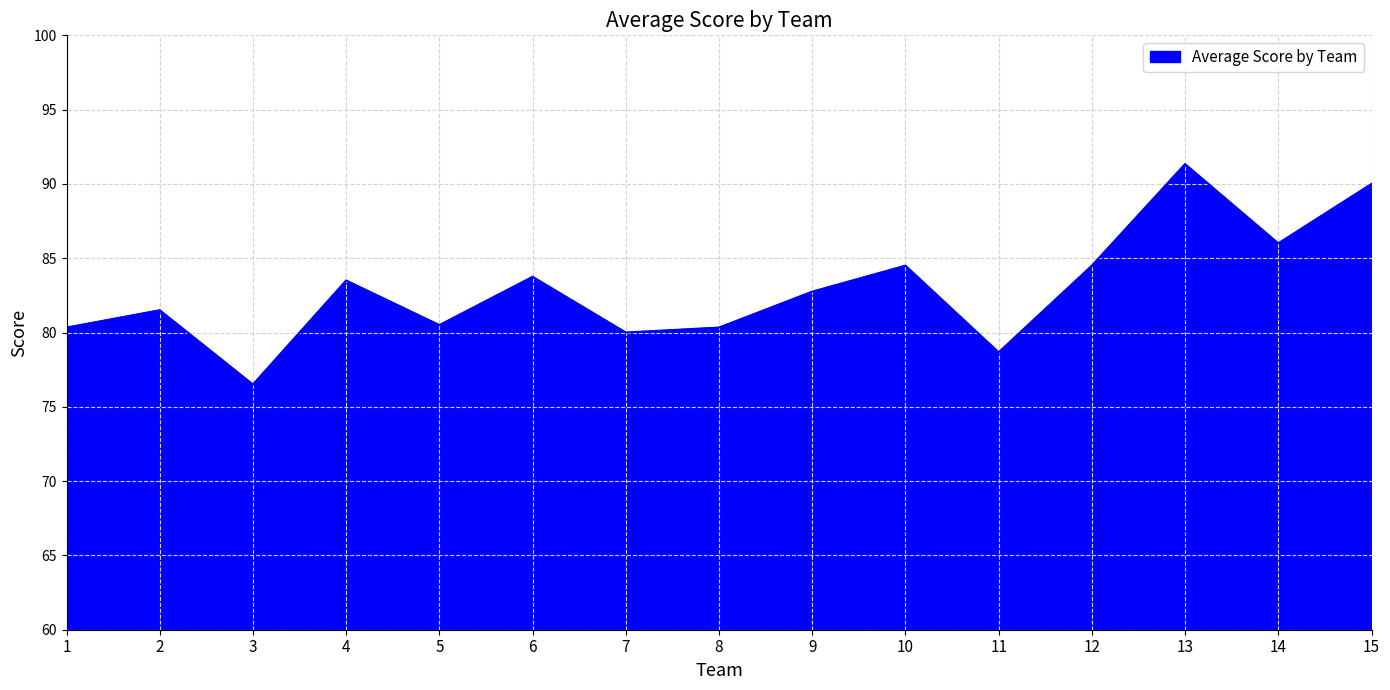

Does the chart display data point markers on the line(s)?

No